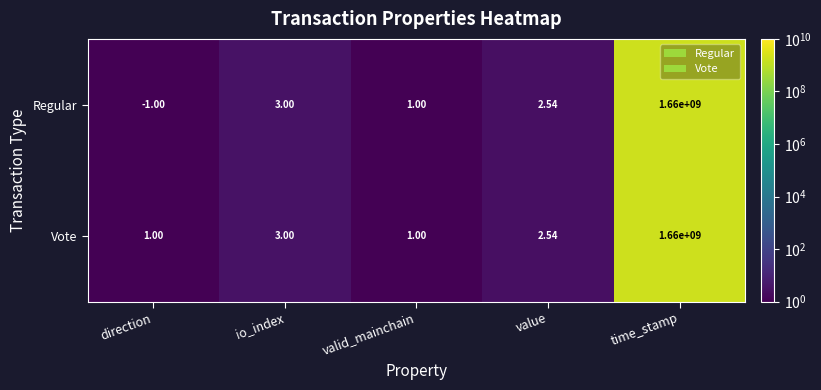

At which label is Vote closest to 830000000?

io_index